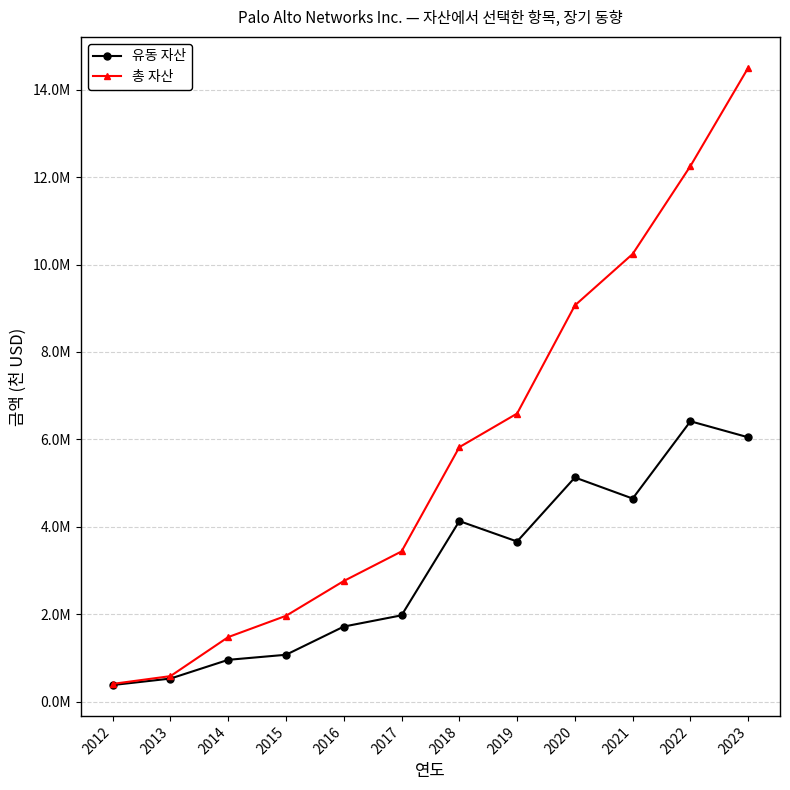

What are all the series names shown in the legend?

유동 자산, 총 자산